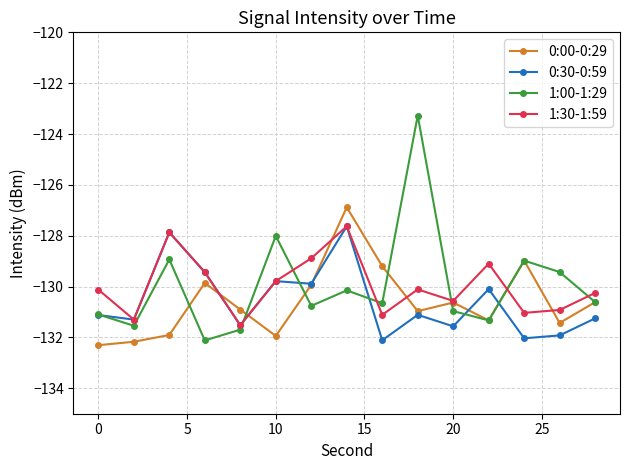

How many lines are shown in the chart?

4